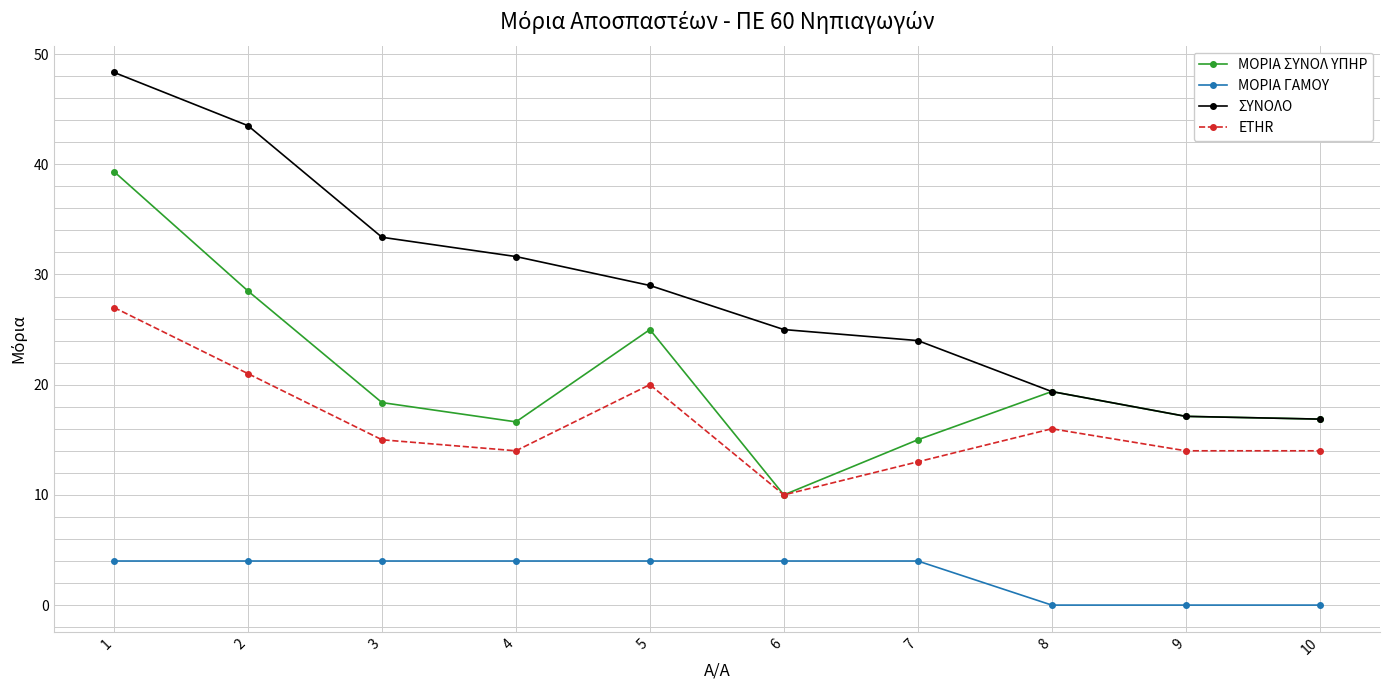

Read the ΕΤΗR value at 5.

20.0